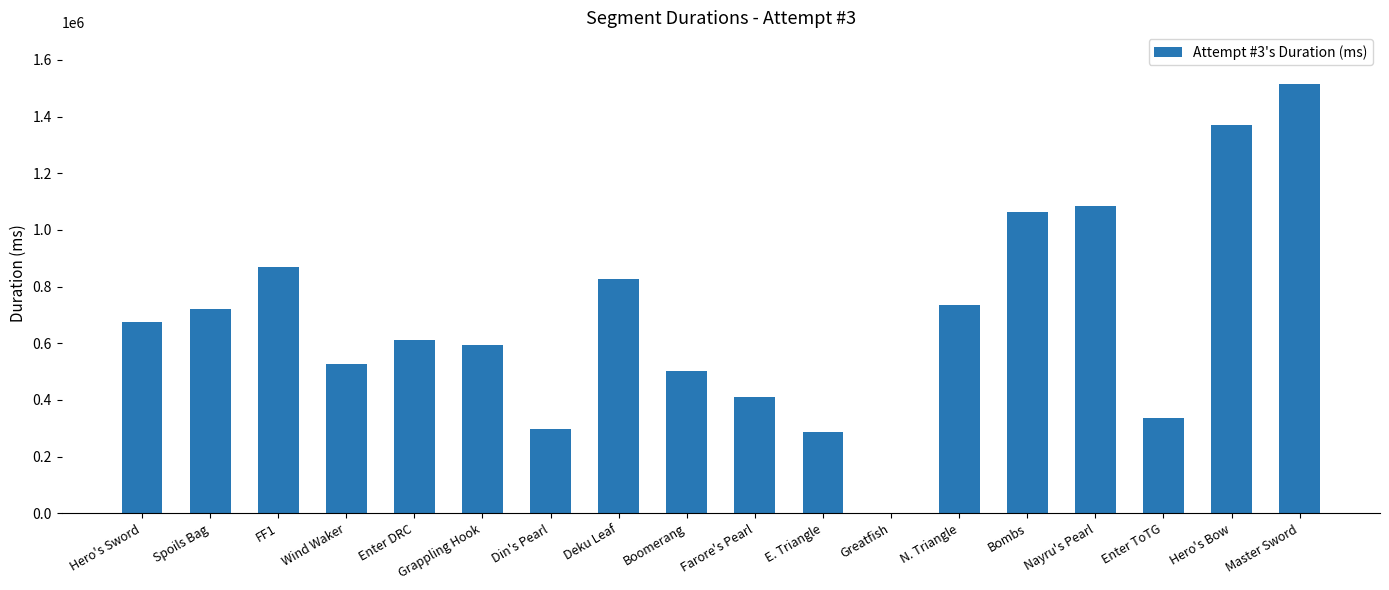

Which category has the highest value across all series?

Master Sword